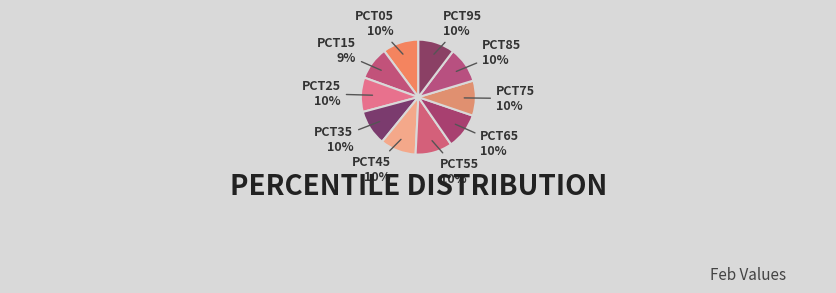

Rank the categories by value from highest to lowest.

pct55, pct95, pct65, pct05, pct45, pct85, pct35, pct75, pct25, pct15